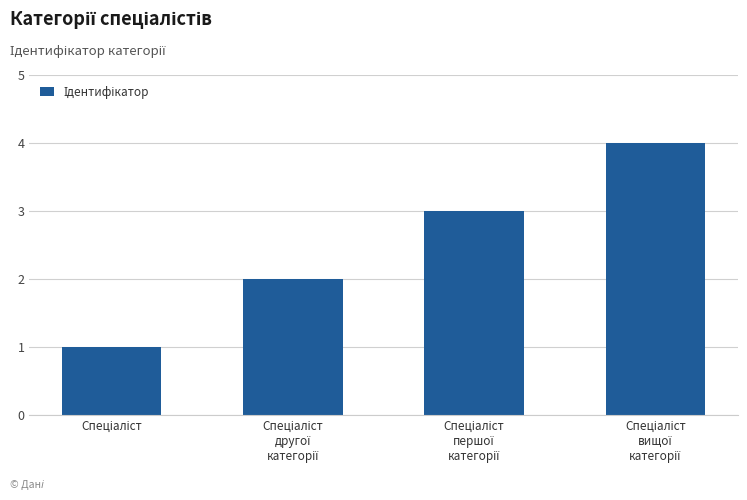

What is the sum of all values?

10